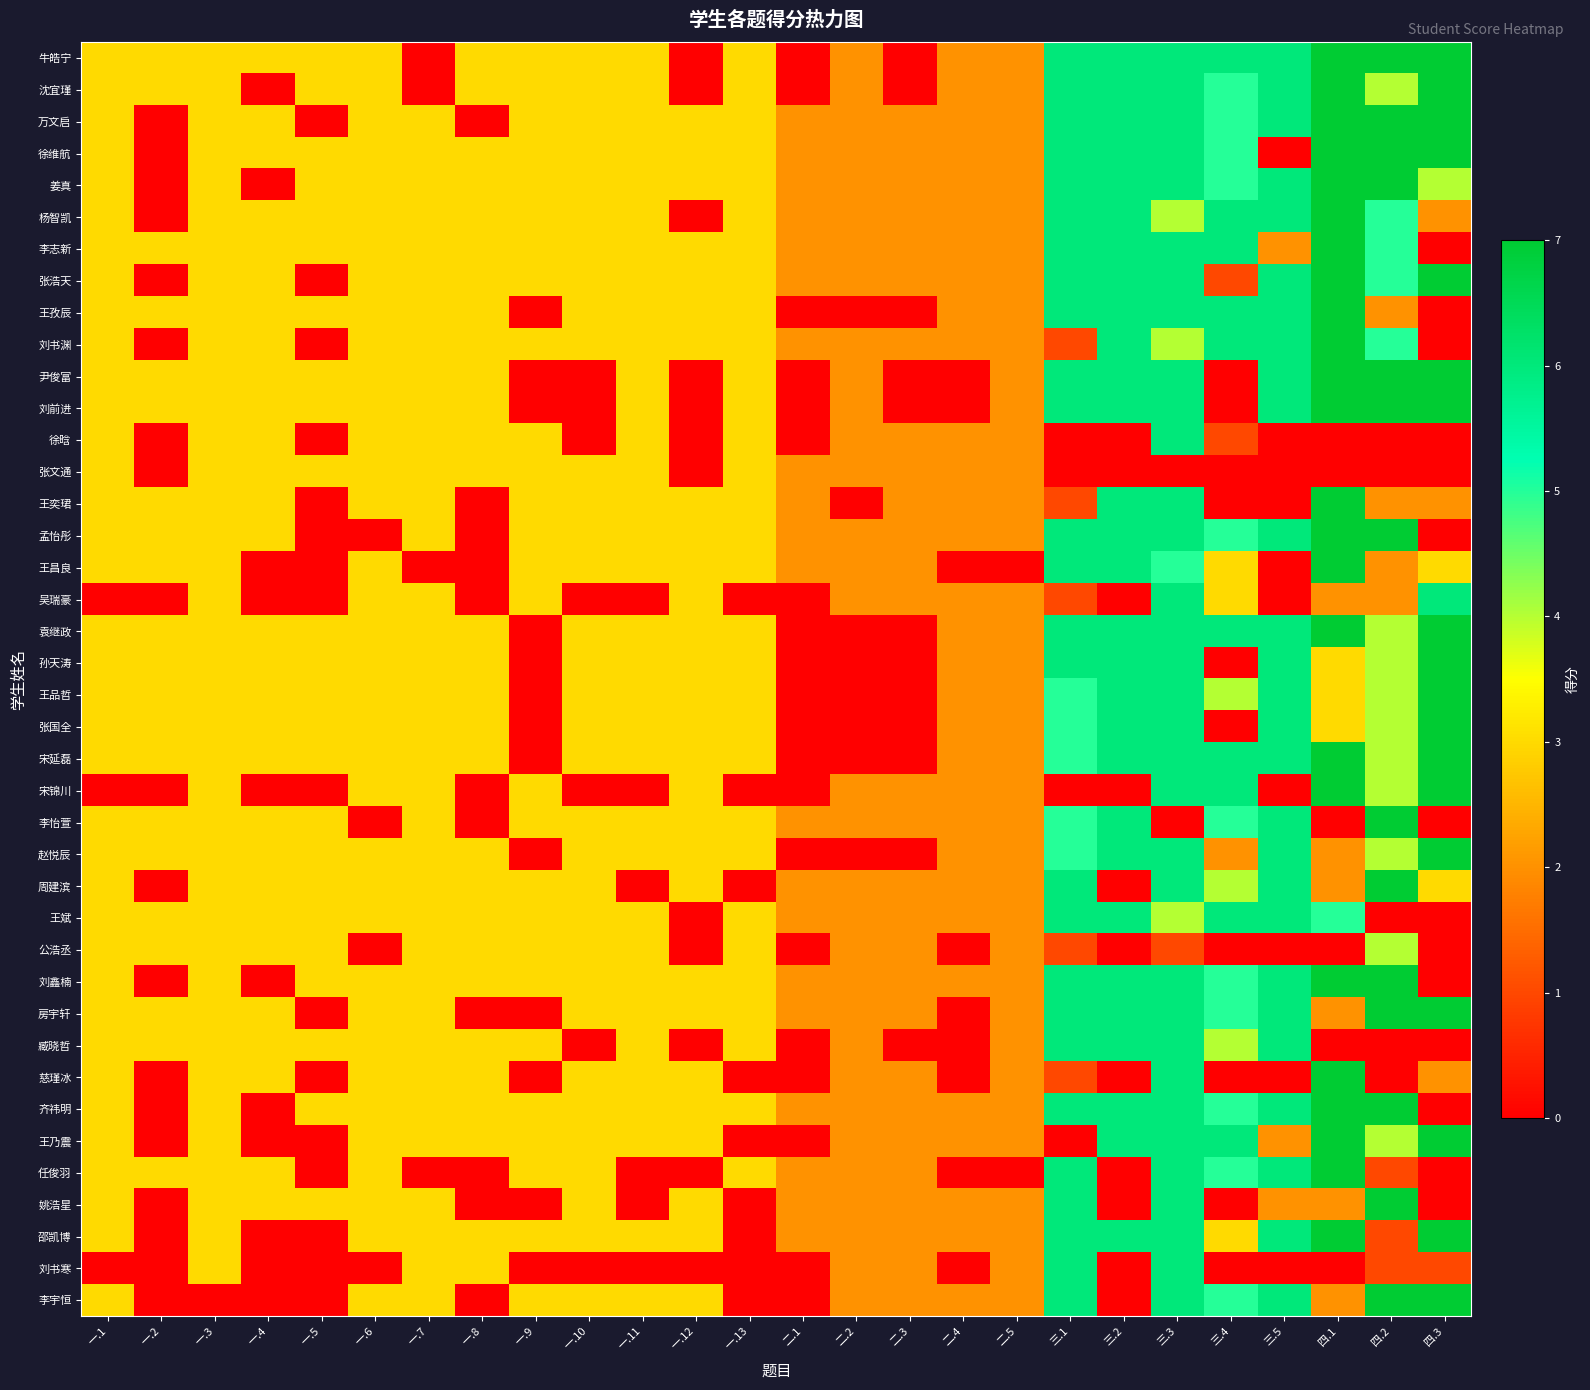

Reading left to right, transcribe all the data shown in this chart.

牛皓宁: 一.1=3	一.2=3	一.3=3	一.4=3	一.5=3	一.6=3	一.7=0	一.8=3	一.9=3	一.10=3	一.11=3	一.12=0	一.13=3	二.1=0	二.2=2	二.3=0	二.4=2	二.5=2	三.1=6	三.2=6	三.3=6	三.4=6	三.5=6	四.1=7	四.2=7	四.3=7
沈宜瑾: 一.1=3	一.2=3	一.3=3	一.4=0	一.5=3	一.6=3	一.7=0	一.8=3	一.9=3	一.10=3	一.11=3	一.12=0	一.13=3	二.1=0	二.2=2	二.3=0	二.4=2	二.5=2	三.1=6	三.2=6	三.3=6	三.4=5	三.5=6	四.1=7	四.2=4	四.3=7
万文启: 一.1=3	一.2=0	一.3=3	一.4=3	一.5=0	一.6=3	一.7=3	一.8=0	一.9=3	一.10=3	一.11=3	一.12=3	一.13=3	二.1=2	二.2=2	二.3=2	二.4=2	二.5=2	三.1=6	三.2=6	三.3=6	三.4=5	三.5=6	四.1=7	四.2=7	四.3=7
徐维航: 一.1=3	一.2=0	一.3=3	一.4=3	一.5=3	一.6=3	一.7=3	一.8=3	一.9=3	一.10=3	一.11=3	一.12=3	一.13=3	二.1=2	二.2=2	二.3=2	二.4=2	二.5=2	三.1=6	三.2=6	三.3=6	三.4=5	三.5=0	四.1=7	四.2=7	四.3=7
姜真: 一.1=3	一.2=0	一.3=3	一.4=0	一.5=3	一.6=3	一.7=3	一.8=3	一.9=3	一.10=3	一.11=3	一.12=3	一.13=3	二.1=2	二.2=2	二.3=2	二.4=2	二.5=2	三.1=6	三.2=6	三.3=6	三.4=5	三.5=6	四.1=7	四.2=7	四.3=4
杨智凯: 一.1=3	一.2=0	一.3=3	一.4=3	一.5=3	一.6=3	一.7=3	一.8=3	一.9=3	一.10=3	一.11=3	一.12=0	一.13=3	二.1=2	二.2=2	二.3=2	二.4=2	二.5=2	三.1=6	三.2=6	三.3=4	三.4=6	三.5=6	四.1=7	四.2=5	四.3=2
李志新: 一.1=3	一.2=3	一.3=3	一.4=3	一.5=3	一.6=3	一.7=3	一.8=3	一.9=3	一.10=3	一.11=3	一.12=3	一.13=3	二.1=2	二.2=2	二.3=2	二.4=2	二.5=2	三.1=6	三.2=6	三.3=6	三.4=6	三.5=2	四.1=7	四.2=5	四.3=0
张浩天: 一.1=3	一.2=0	一.3=3	一.4=3	一.5=0	一.6=3	一.7=3	一.8=3	一.9=3	一.10=3	一.11=3	一.12=3	一.13=3	二.1=2	二.2=2	二.3=2	二.4=2	二.5=2	三.1=6	三.2=6	三.3=6	三.4=1	三.5=6	四.1=7	四.2=5	四.3=7
王孜辰: 一.1=3	一.2=3	一.3=3	一.4=3	一.5=3	一.6=3	一.7=3	一.8=3	一.9=0	一.10=3	一.11=3	一.12=3	一.13=3	二.1=0	二.2=0	二.3=0	二.4=2	二.5=2	三.1=6	三.2=6	三.3=6	三.4=6	三.5=6	四.1=7	四.2=2	四.3=0
刘书渊: 一.1=3	一.2=0	一.3=3	一.4=3	一.5=0	一.6=3	一.7=3	一.8=3	一.9=3	一.10=3	一.11=3	一.12=3	一.13=3	二.1=2	二.2=2	二.3=2	二.4=2	二.5=2	三.1=1	三.2=6	三.3=4	三.4=6	三.5=6	四.1=7	四.2=5	四.3=0
尹俊富: 一.1=3	一.2=3	一.3=3	一.4=3	一.5=3	一.6=3	一.7=3	一.8=3	一.9=0	一.10=0	一.11=3	一.12=0	一.13=3	二.1=0	二.2=2	二.3=0	二.4=0	二.5=2	三.1=6	三.2=6	三.3=6	三.4=0	三.5=6	四.1=7	四.2=7	四.3=7
刘前进: 一.1=3	一.2=3	一.3=3	一.4=3	一.5=3	一.6=3	一.7=3	一.8=3	一.9=0	一.10=0	一.11=3	一.12=0	一.13=3	二.1=0	二.2=2	二.3=0	二.4=0	二.5=2	三.1=6	三.2=6	三.3=6	三.4=0	三.5=6	四.1=7	四.2=7	四.3=7
徐晗: 一.1=3	一.2=0	一.3=3	一.4=3	一.5=0	一.6=3	一.7=3	一.8=3	一.9=3	一.10=0	一.11=3	一.12=0	一.13=3	二.1=0	二.2=2	二.3=2	二.4=2	二.5=2	三.1=0	三.2=0	三.3=6	三.4=1	三.5=0	四.1=0	四.2=0	四.3=0
张文通: 一.1=3	一.2=0	一.3=3	一.4=3	一.5=3	一.6=3	一.7=3	一.8=3	一.9=3	一.10=3	一.11=3	一.12=0	一.13=3	二.1=2	二.2=2	二.3=2	二.4=2	二.5=2	三.1=0	三.2=0	三.3=0	三.4=0	三.5=0	四.1=0	四.2=0	四.3=0
王奕珺: 一.1=3	一.2=3	一.3=3	一.4=3	一.5=0	一.6=3	一.7=3	一.8=0	一.9=3	一.10=3	一.11=3	一.12=3	一.13=3	二.1=2	二.2=0	二.3=2	二.4=2	二.5=2	三.1=1	三.2=6	三.3=6	三.4=0	三.5=0	四.1=7	四.2=2	四.3=2
孟怡彤: 一.1=3	一.2=3	一.3=3	一.4=3	一.5=0	一.6=0	一.7=3	一.8=0	一.9=3	一.10=3	一.11=3	一.12=3	一.13=3	二.1=2	二.2=2	二.3=2	二.4=2	二.5=2	三.1=6	三.2=6	三.3=6	三.4=5	三.5=6	四.1=7	四.2=7	四.3=0
王昌良: 一.1=3	一.2=3	一.3=3	一.4=0	一.5=0	一.6=3	一.7=0	一.8=0	一.9=3	一.10=3	一.11=3	一.12=3	一.13=3	二.1=2	二.2=2	二.3=2	二.4=0	二.5=0	三.1=6	三.2=6	三.3=5	三.4=3	三.5=0	四.1=7	四.2=2	四.3=3
吴瑞豪: 一.1=0	一.2=0	一.3=3	一.4=0	一.5=0	一.6=3	一.7=3	一.8=0	一.9=3	一.10=0	一.11=0	一.12=3	一.13=0	二.1=0	二.2=2	二.3=2	二.4=2	二.5=2	三.1=1	三.2=0	三.3=6	三.4=3	三.5=0	四.1=2	四.2=2	四.3=6
袁继政: 一.1=3	一.2=3	一.3=3	一.4=3	一.5=3	一.6=3	一.7=3	一.8=3	一.9=0	一.10=3	一.11=3	一.12=3	一.13=3	二.1=0	二.2=0	二.3=0	二.4=2	二.5=2	三.1=6	三.2=6	三.3=6	三.4=6	三.5=6	四.1=7	四.2=4	四.3=7
孙天涛: 一.1=3	一.2=3	一.3=3	一.4=3	一.5=3	一.6=3	一.7=3	一.8=3	一.9=0	一.10=3	一.11=3	一.12=3	一.13=3	二.1=0	二.2=0	二.3=0	二.4=2	二.5=2	三.1=6	三.2=6	三.3=6	三.4=0	三.5=6	四.1=3	四.2=4	四.3=7
王品哲: 一.1=3	一.2=3	一.3=3	一.4=3	一.5=3	一.6=3	一.7=3	一.8=3	一.9=0	一.10=3	一.11=3	一.12=3	一.13=3	二.1=0	二.2=0	二.3=0	二.4=2	二.5=2	三.1=5	三.2=6	三.3=6	三.4=4	三.5=6	四.1=3	四.2=4	四.3=7
张国全: 一.1=3	一.2=3	一.3=3	一.4=3	一.5=3	一.6=3	一.7=3	一.8=3	一.9=0	一.10=3	一.11=3	一.12=3	一.13=3	二.1=0	二.2=0	二.3=0	二.4=2	二.5=2	三.1=5	三.2=6	三.3=6	三.4=0	三.5=6	四.1=3	四.2=4	四.3=7
宋延磊: 一.1=3	一.2=3	一.3=3	一.4=3	一.5=3	一.6=3	一.7=3	一.8=3	一.9=0	一.10=3	一.11=3	一.12=3	一.13=3	二.1=0	二.2=0	二.3=0	二.4=2	二.5=2	三.1=5	三.2=6	三.3=6	三.4=6	三.5=6	四.1=7	四.2=4	四.3=7
宋锦川: 一.1=0	一.2=0	一.3=3	一.4=0	一.5=0	一.6=3	一.7=3	一.8=0	一.9=3	一.10=0	一.11=0	一.12=3	一.13=0	二.1=0	二.2=2	二.3=2	二.4=2	二.5=2	三.1=0	三.2=0	三.3=6	三.4=6	三.5=0	四.1=7	四.2=4	四.3=7
李怡萱: 一.1=3	一.2=3	一.3=3	一.4=3	一.5=3	一.6=0	一.7=3	一.8=0	一.9=3	一.10=3	一.11=3	一.12=3	一.13=3	二.1=2	二.2=2	二.3=2	二.4=2	二.5=2	三.1=5	三.2=6	三.3=0	三.4=5	三.5=6	四.1=0	四.2=7	四.3=0
赵悦辰: 一.1=3	一.2=3	一.3=3	一.4=3	一.5=3	一.6=3	一.7=3	一.8=3	一.9=0	一.10=3	一.11=3	一.12=3	一.13=3	二.1=0	二.2=0	二.3=0	二.4=2	二.5=2	三.1=5	三.2=6	三.3=6	三.4=2	三.5=6	四.1=2	四.2=4	四.3=7
周建滨: 一.1=3	一.2=0	一.3=3	一.4=3	一.5=3	一.6=3	一.7=3	一.8=3	一.9=3	一.10=3	一.11=0	一.12=3	一.13=0	二.1=2	二.2=2	二.3=2	二.4=2	二.5=2	三.1=6	三.2=0	三.3=6	三.4=4	三.5=6	四.1=2	四.2=7	四.3=3
王斌: 一.1=3	一.2=3	一.3=3	一.4=3	一.5=3	一.6=3	一.7=3	一.8=3	一.9=3	一.10=3	一.11=3	一.12=0	一.13=3	二.1=2	二.2=2	二.3=2	二.4=2	二.5=2	三.1=6	三.2=6	三.3=4	三.4=6	三.5=6	四.1=5	四.2=0	四.3=0
公浩丞: 一.1=3	一.2=3	一.3=3	一.4=3	一.5=3	一.6=0	一.7=3	一.8=3	一.9=3	一.10=3	一.11=3	一.12=0	一.13=3	二.1=0	二.2=2	二.3=2	二.4=0	二.5=2	三.1=1	三.2=0	三.3=1	三.4=0	三.5=0	四.1=0	四.2=4	四.3=0
刘鑫楠: 一.1=3	一.2=0	一.3=3	一.4=0	一.5=3	一.6=3	一.7=3	一.8=3	一.9=3	一.10=3	一.11=3	一.12=3	一.13=3	二.1=2	二.2=2	二.3=2	二.4=2	二.5=2	三.1=6	三.2=6	三.3=6	三.4=5	三.5=6	四.1=7	四.2=7	四.3=0
房宇轩: 一.1=3	一.2=3	一.3=3	一.4=3	一.5=0	一.6=3	一.7=3	一.8=0	一.9=0	一.10=3	一.11=3	一.12=3	一.13=3	二.1=2	二.2=2	二.3=2	二.4=0	二.5=2	三.1=6	三.2=6	三.3=6	三.4=5	三.5=6	四.1=2	四.2=7	四.3=7
臧晓哲: 一.1=3	一.2=3	一.3=3	一.4=3	一.5=3	一.6=3	一.7=3	一.8=3	一.9=3	一.10=0	一.11=3	一.12=0	一.13=3	二.1=0	二.2=2	二.3=0	二.4=0	二.5=2	三.1=6	三.2=6	三.3=6	三.4=4	三.5=6	四.1=0	四.2=0	四.3=0
慈瑾冰: 一.1=3	一.2=0	一.3=3	一.4=3	一.5=0	一.6=3	一.7=3	一.8=3	一.9=0	一.10=3	一.11=3	一.12=3	一.13=0	二.1=0	二.2=2	二.3=2	二.4=0	二.5=2	三.1=1	三.2=0	三.3=6	三.4=0	三.5=0	四.1=7	四.2=0	四.3=2
齐祎明: 一.1=3	一.2=0	一.3=3	一.4=0	一.5=3	一.6=3	一.7=3	一.8=3	一.9=3	一.10=3	一.11=3	一.12=3	一.13=3	二.1=2	二.2=2	二.3=2	二.4=2	二.5=2	三.1=6	三.2=6	三.3=6	三.4=5	三.5=6	四.1=7	四.2=7	四.3=0
王乃震: 一.1=3	一.2=0	一.3=3	一.4=0	一.5=0	一.6=3	一.7=3	一.8=3	一.9=3	一.10=3	一.11=3	一.12=3	一.13=0	二.1=0	二.2=2	二.3=2	二.4=2	二.5=2	三.1=0	三.2=6	三.3=6	三.4=6	三.5=2	四.1=7	四.2=4	四.3=7
任俊羽: 一.1=3	一.2=3	一.3=3	一.4=3	一.5=0	一.6=3	一.7=0	一.8=0	一.9=3	一.10=3	一.11=0	一.12=0	一.13=3	二.1=2	二.2=2	二.3=2	二.4=0	二.5=0	三.1=6	三.2=0	三.3=6	三.4=5	三.5=6	四.1=7	四.2=1	四.3=0
姚浩星: 一.1=3	一.2=0	一.3=3	一.4=3	一.5=3	一.6=3	一.7=3	一.8=0	一.9=0	一.10=3	一.11=0	一.12=3	一.13=0	二.1=2	二.2=2	二.3=2	二.4=2	二.5=2	三.1=6	三.2=0	三.3=6	三.4=0	三.5=2	四.1=2	四.2=7	四.3=0
邵凯博: 一.1=3	一.2=0	一.3=3	一.4=0	一.5=0	一.6=3	一.7=3	一.8=3	一.9=3	一.10=3	一.11=3	一.12=3	一.13=0	二.1=2	二.2=2	二.3=2	二.4=2	二.5=2	三.1=6	三.2=6	三.3=6	三.4=3	三.5=6	四.1=7	四.2=1	四.3=7
刘书寒: 一.1=0	一.2=0	一.3=3	一.4=0	一.5=0	一.6=0	一.7=3	一.8=3	一.9=0	一.10=0	一.11=0	一.12=0	一.13=0	二.1=0	二.2=2	二.3=2	二.4=0	二.5=2	三.1=6	三.2=0	三.3=6	三.4=0	三.5=0	四.1=0	四.2=1	四.3=1
李宇恒: 一.1=3	一.2=0	一.3=0	一.4=0	一.5=0	一.6=3	一.7=3	一.8=0	一.9=3	一.10=3	一.11=3	一.12=3	一.13=0	二.1=0	二.2=2	二.3=2	二.4=2	二.5=2	三.1=6	三.2=0	三.3=6	三.4=5	三.5=6	四.1=2	四.2=7	四.3=7